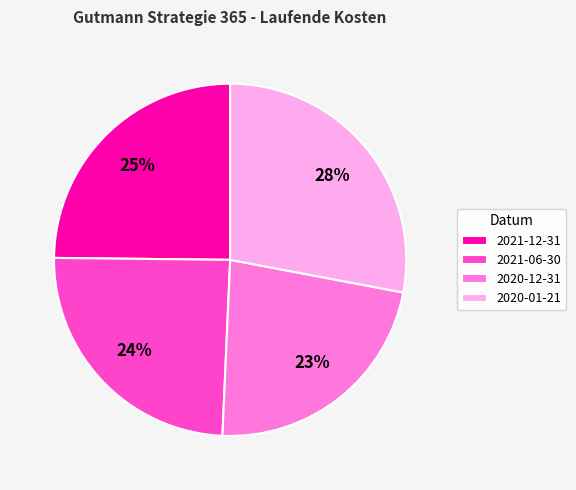

How many segments does this pie chart have?

4